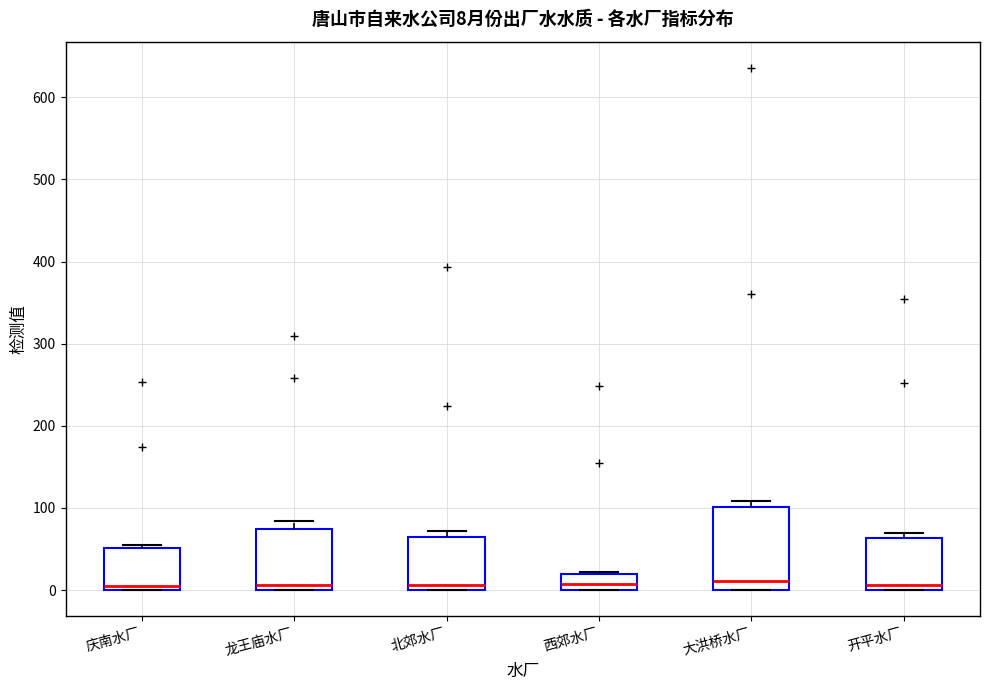

Comparing the boxes themselves (not the whiskers), which one is the tallest?

大洪桥水厂